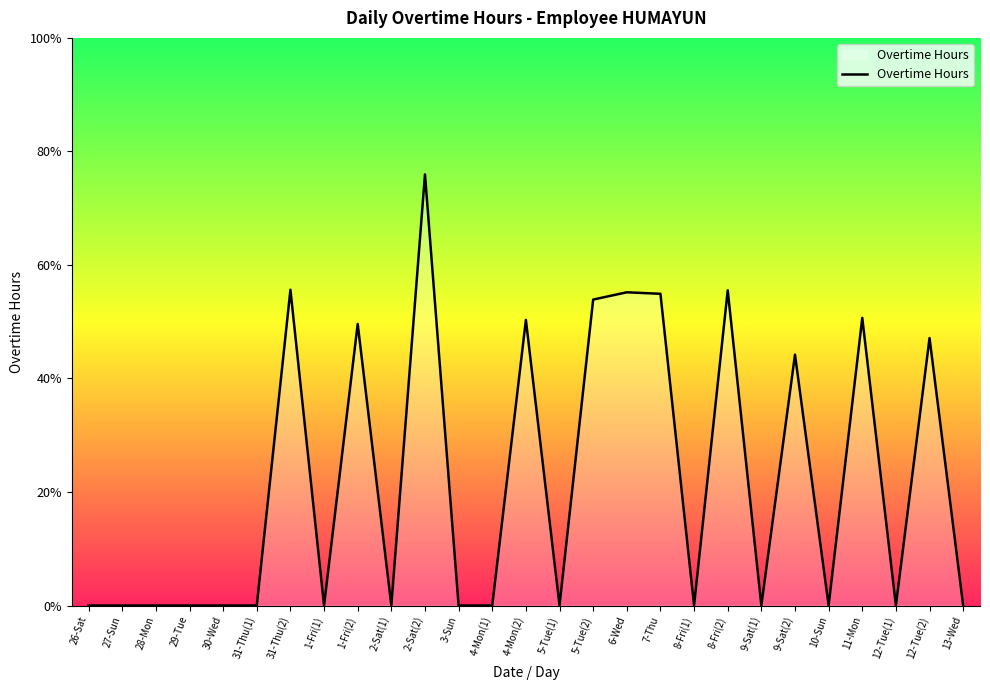

Does the chart have visible grid lines?

No